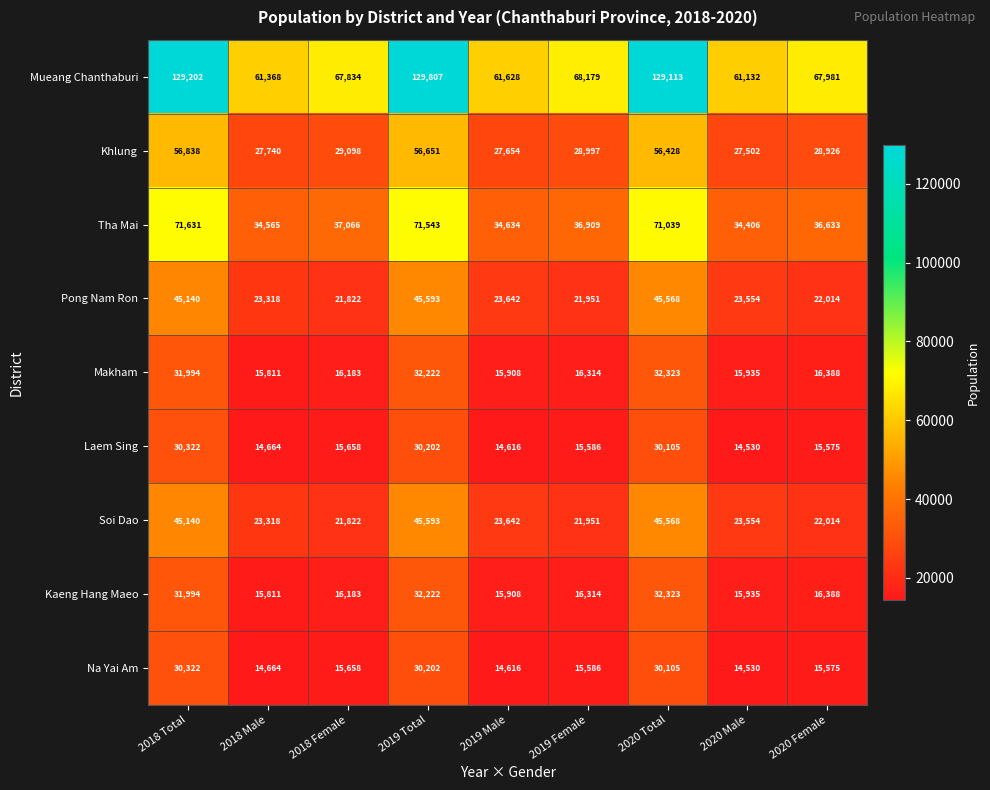

Which category has the highest value across all series?

2019 Total